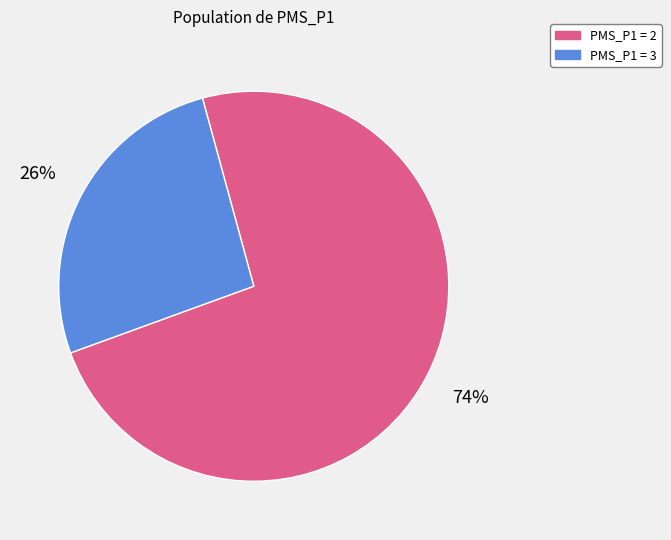

Which slice represents more than half of the pie?

PMS_P1 = 2